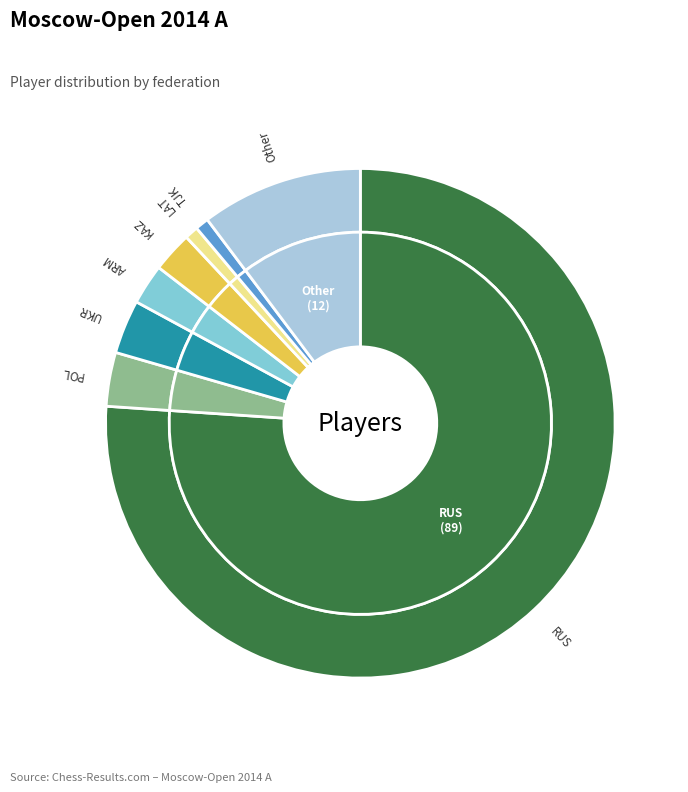

What is the majority slice?

RUS